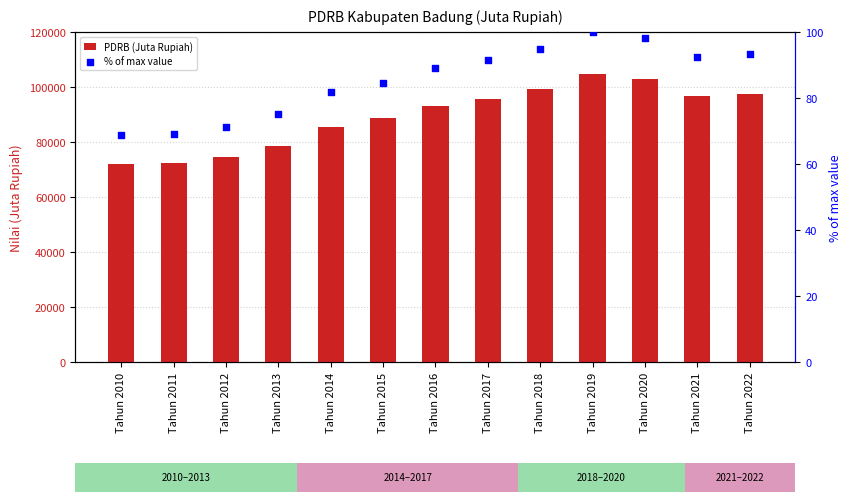

Which series reaches the maximum Y coordinate?

PDRB (Juta Rupiah)